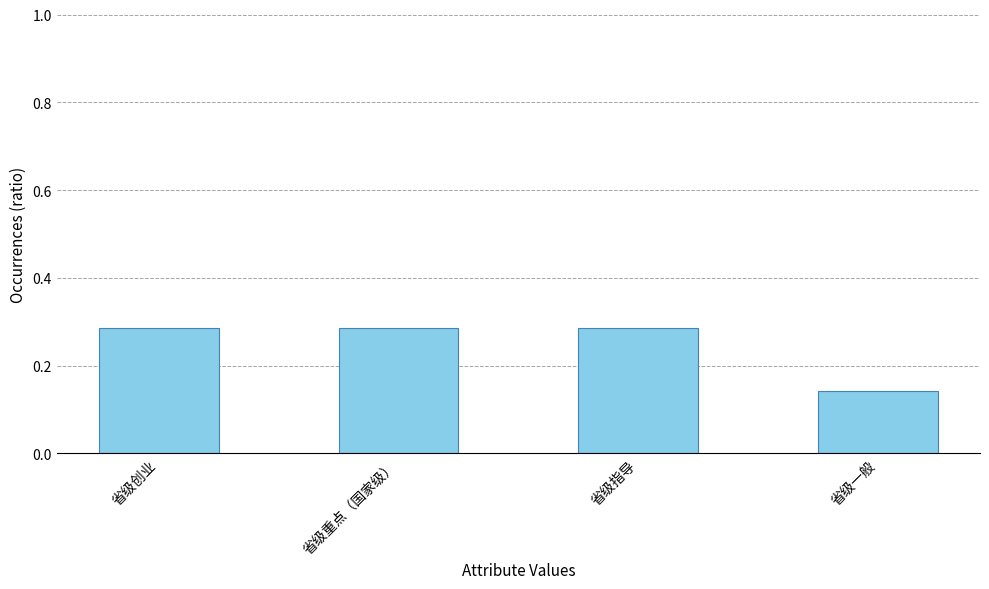

At which category does the chart reach its minimum across all series?

省级一般